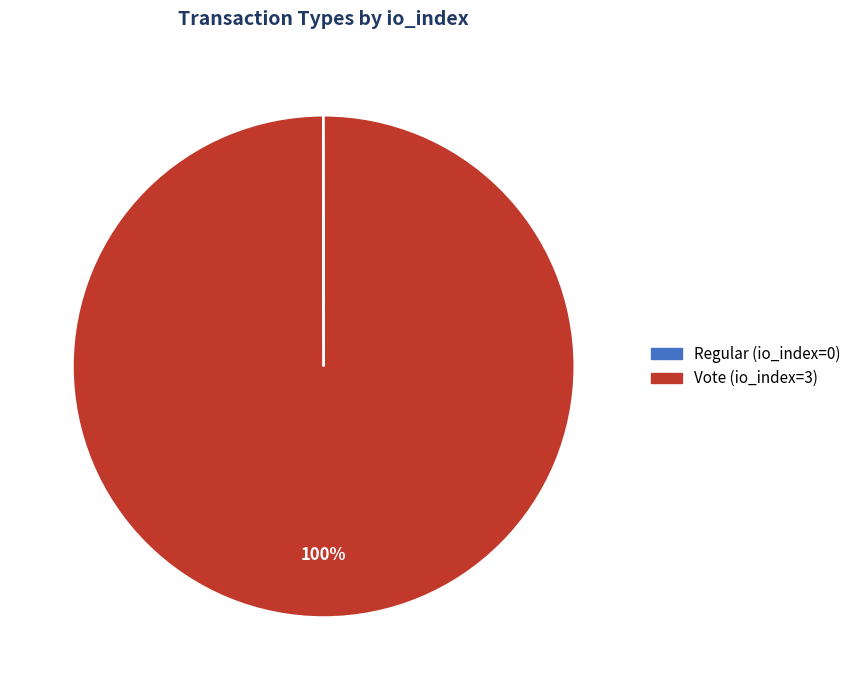

To the nearest percent, what portion does Vote (io_index=3) represent?

100%